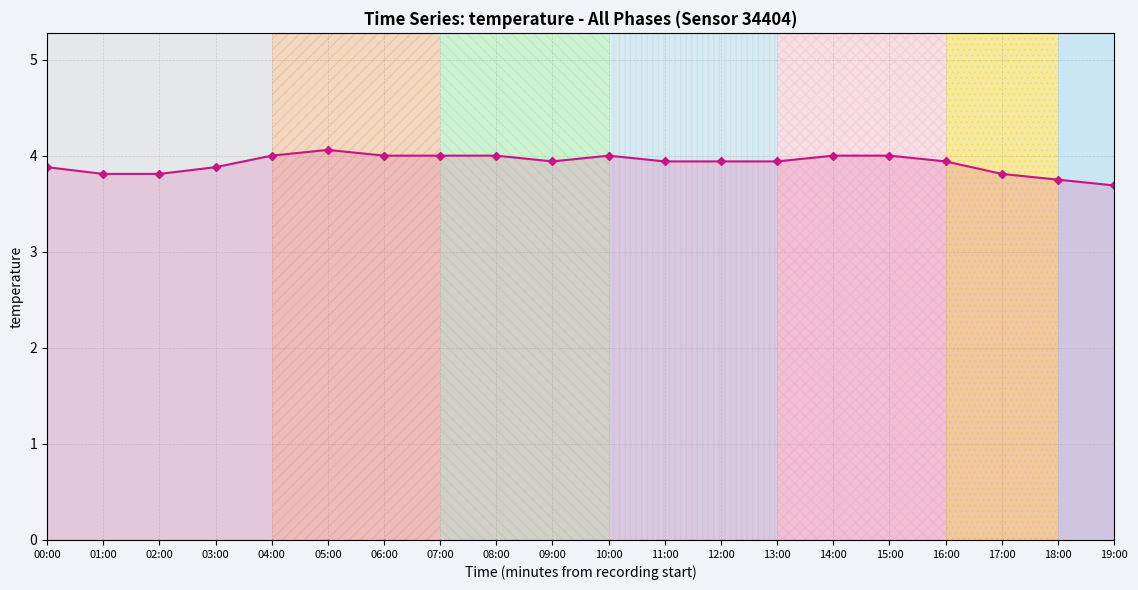

What is the ratio of the value at 09:00 to the value at 15:00?

1.0